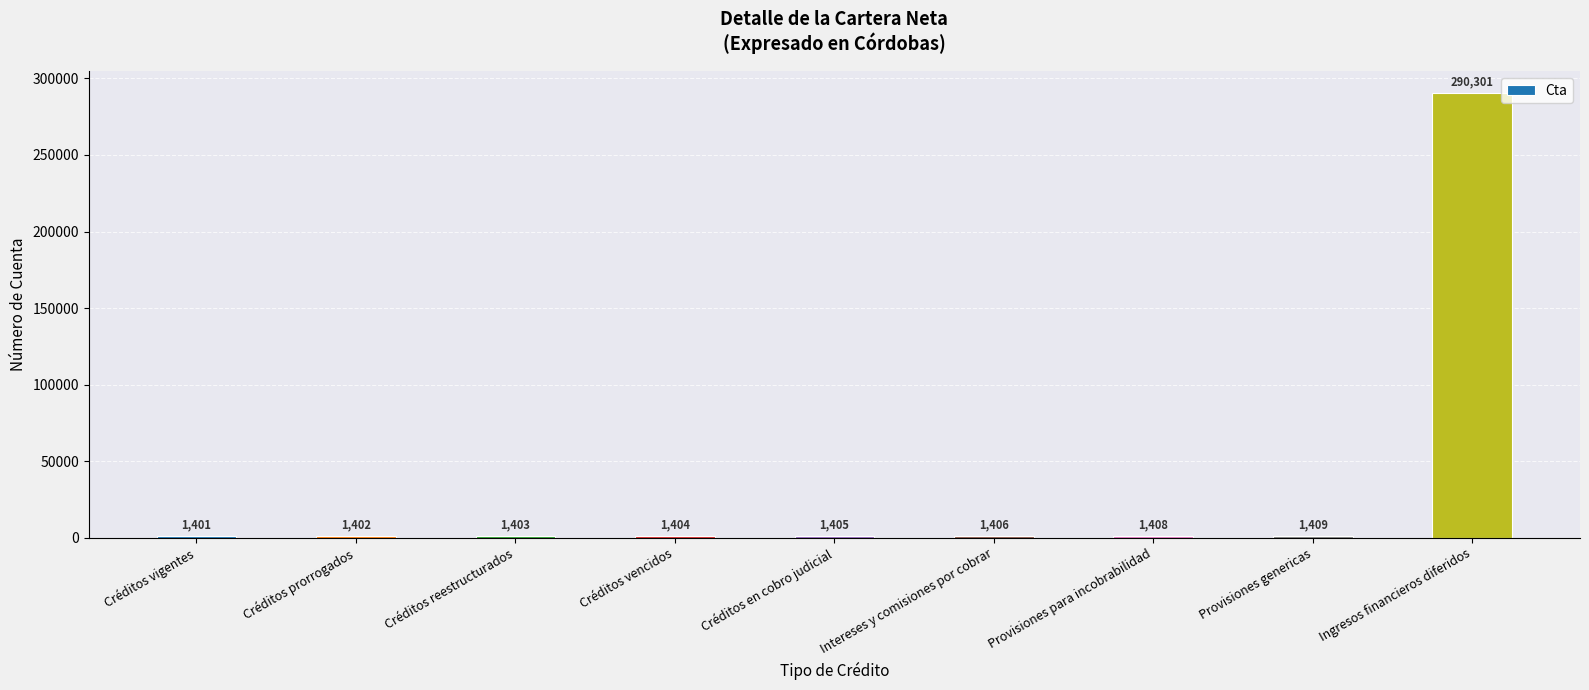

Rank the categories by value from highest to lowest.

Ingresos financieros diferidos, Provisiones genericas, Provisiones para incobrabilidad, Intereses y comisiones por cobrar, Créditos en cobro judicial, Créditos vencidos, Créditos reestructurados, Créditos prorrogados, Créditos vigentes